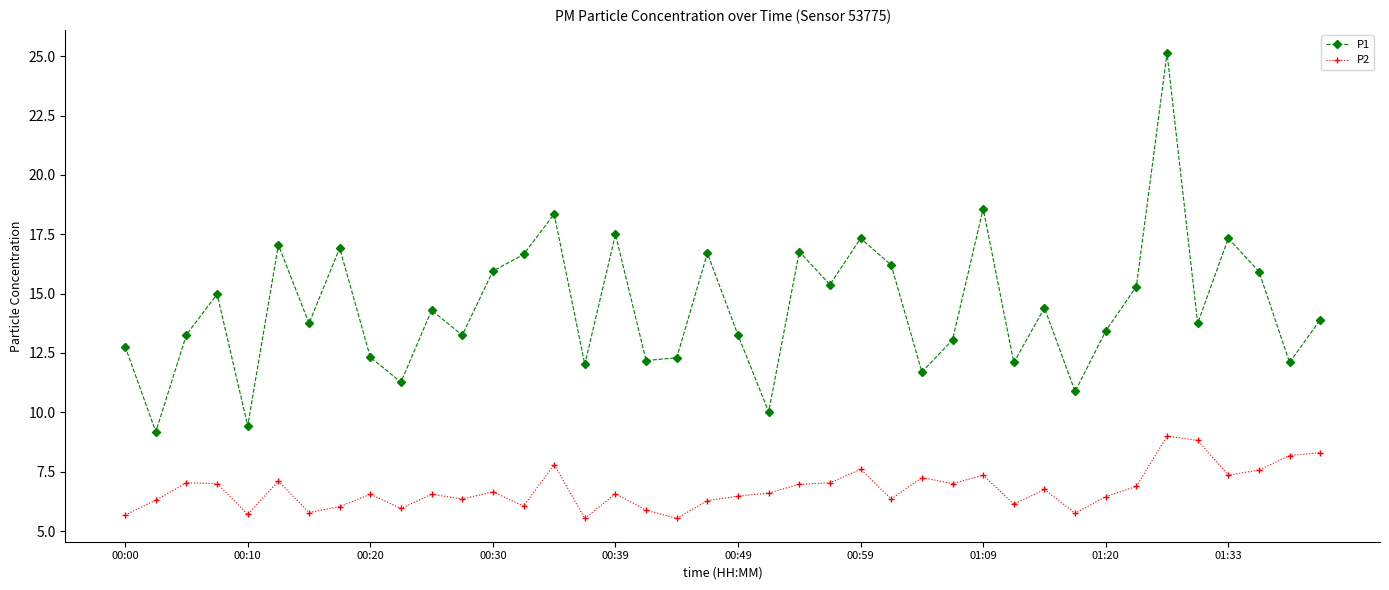

What is the value of the P2 point at the 21st from the left?

6.5